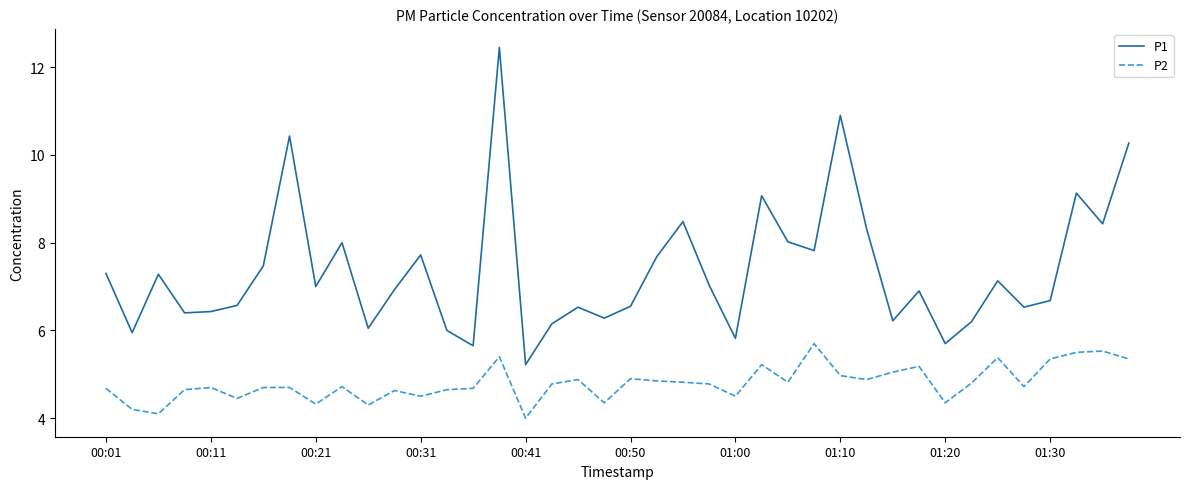

What is the lowest value of the P1 series?

5.2